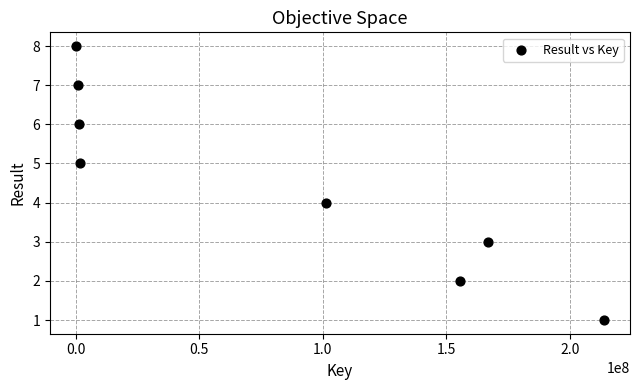

What is the range of Y values (max minus min)?

7